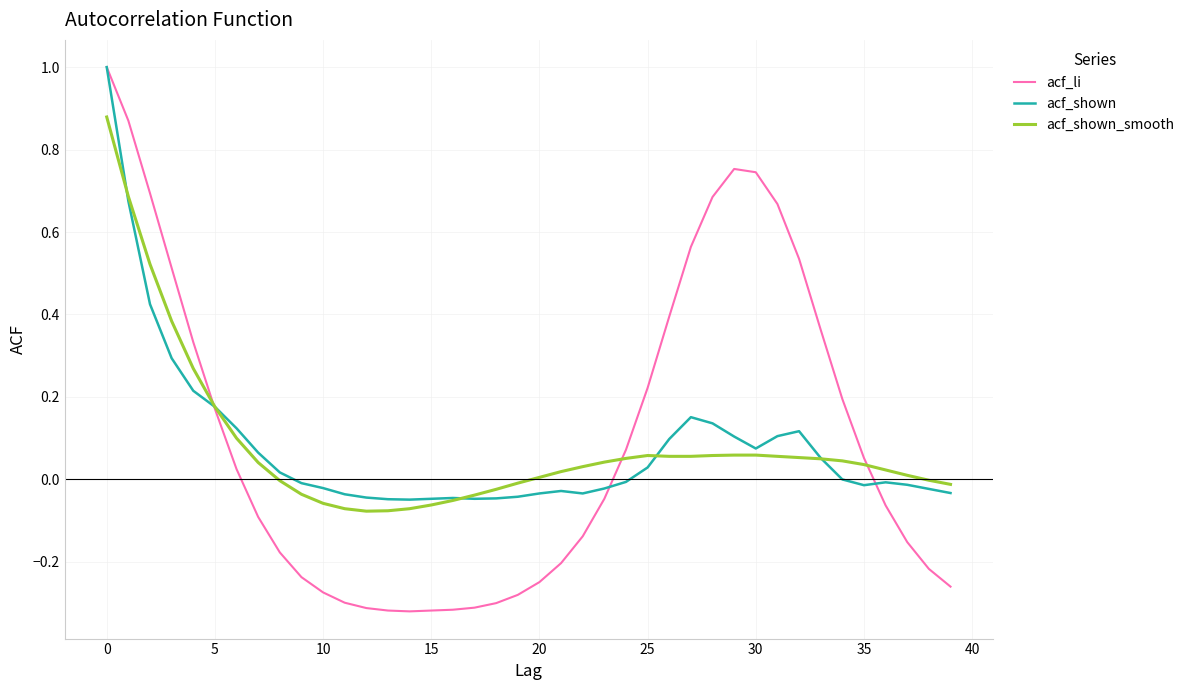

What is the maximum value for acf_li?

1.0